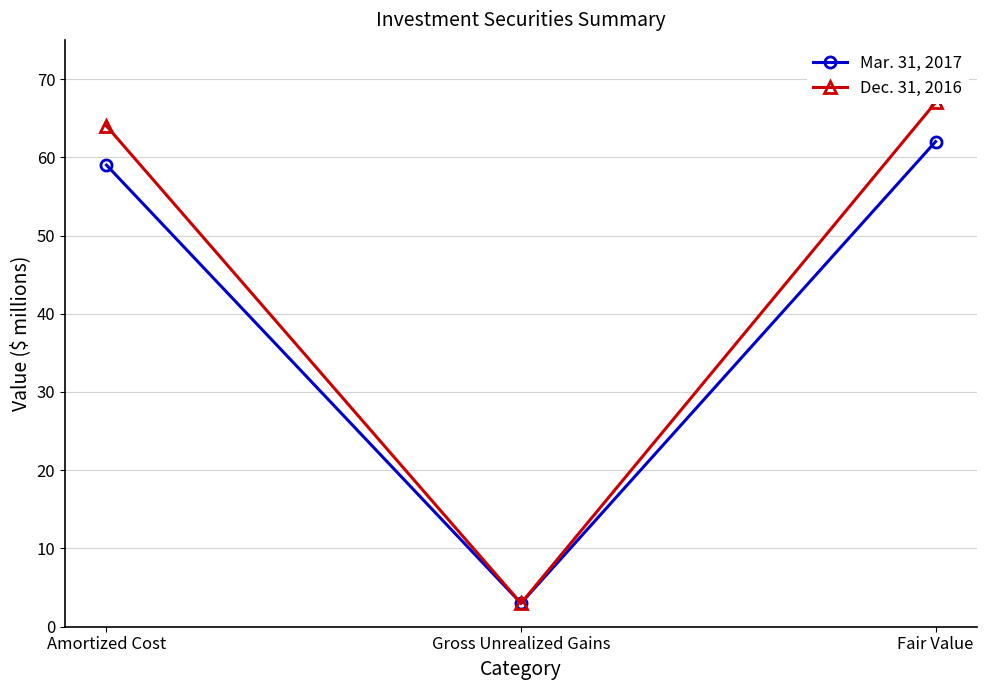

Which category has the lowest value in the Mar. 31, 2017 series?

Gross Unrealized Gains